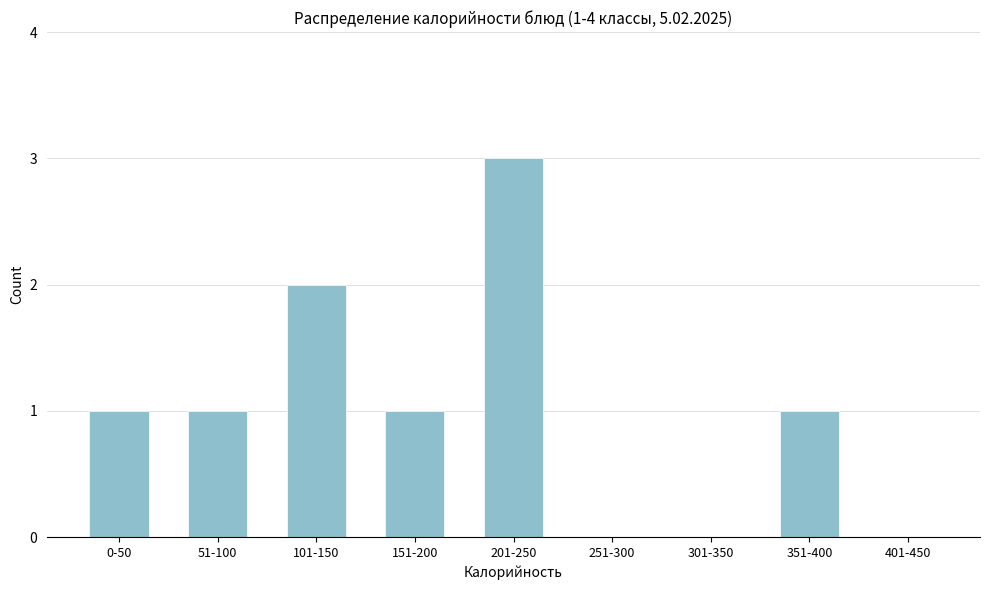

Reading right to left, list all the values displayed in this chart.

401-450=0	351-400=1	301-350=0	251-300=0	201-250=3	151-200=1	101-150=2	51-100=1	0-50=1